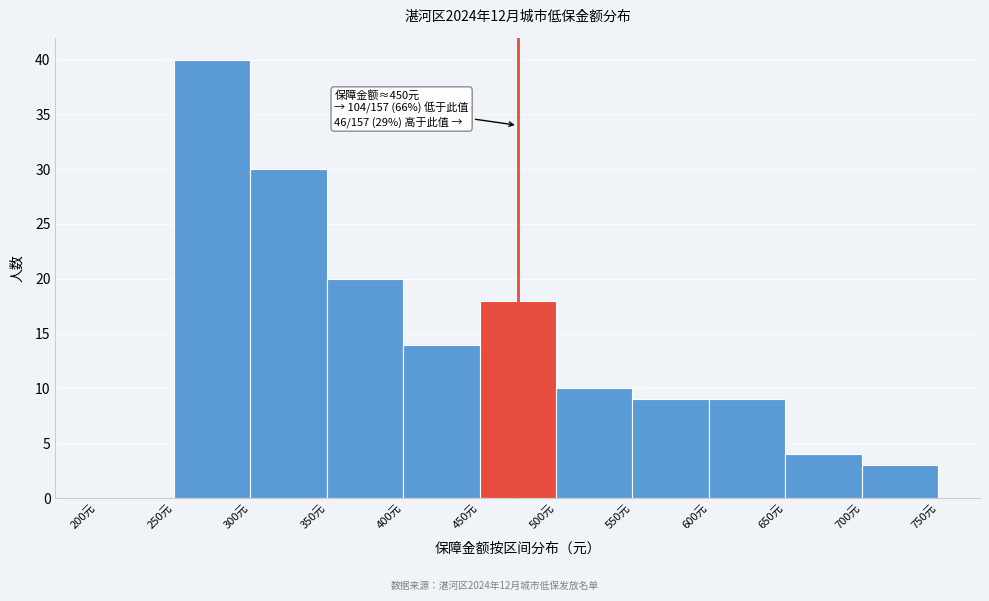

Over which range of the x-axis is the bar tallest?

250 to 300